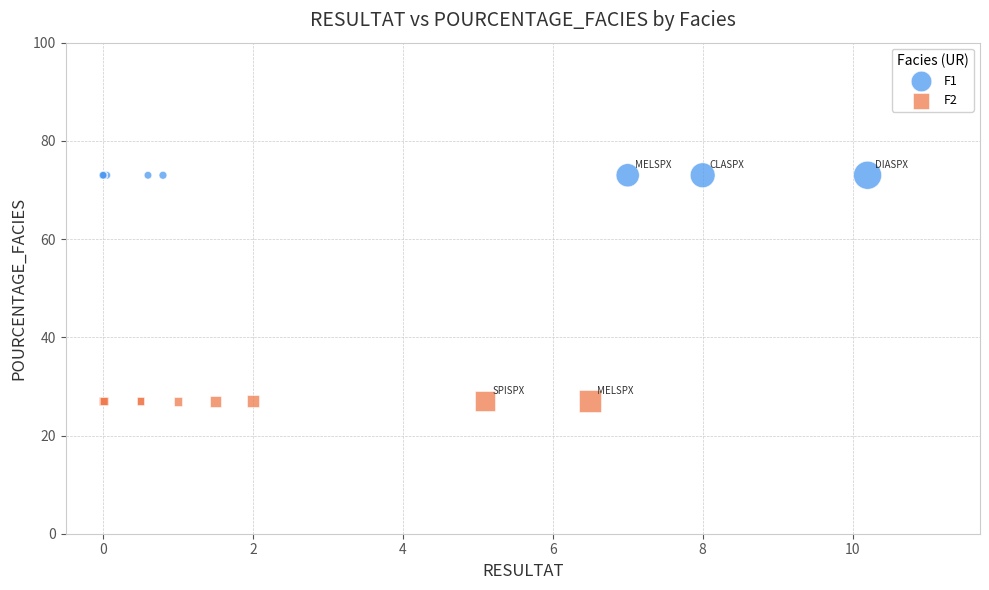

Which series reaches the maximum Y coordinate?

F1